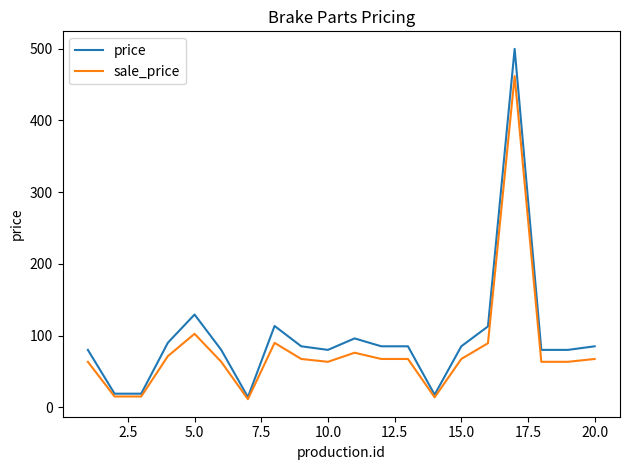

What is the greatest value displayed?

499.7